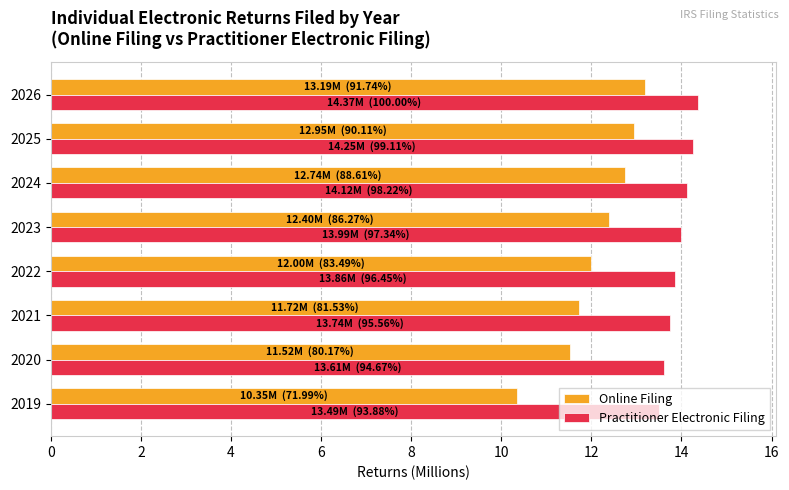

The Practitioner Electronic Filing series shows 14.0 at 2023. True or false?

True